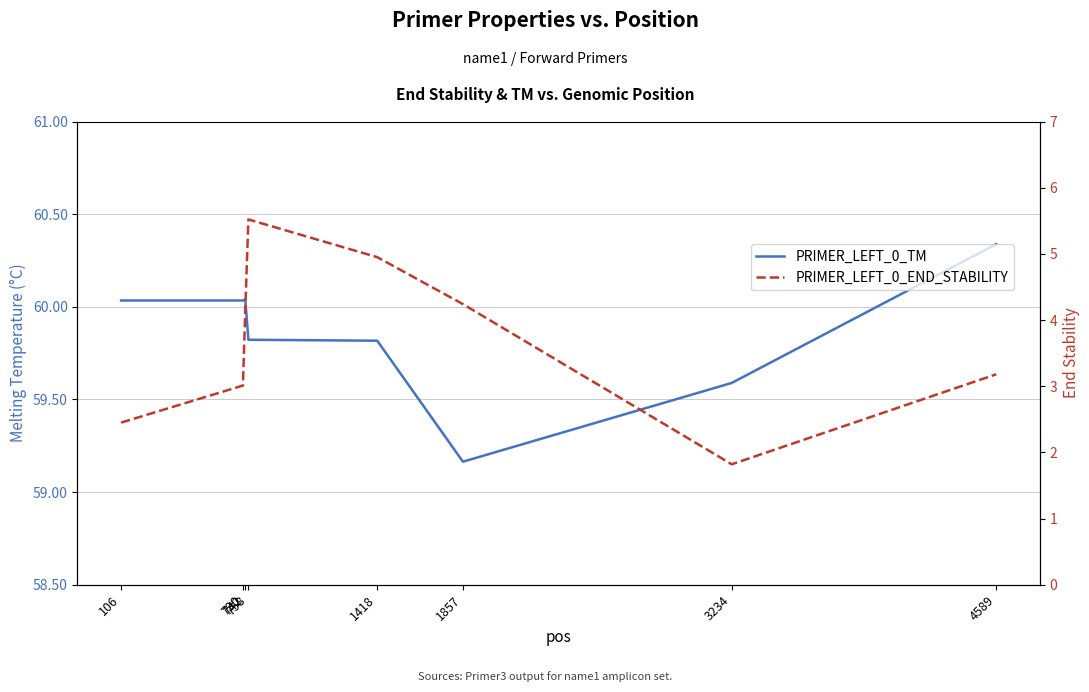

Does the chart display data point markers on the line(s)?

No